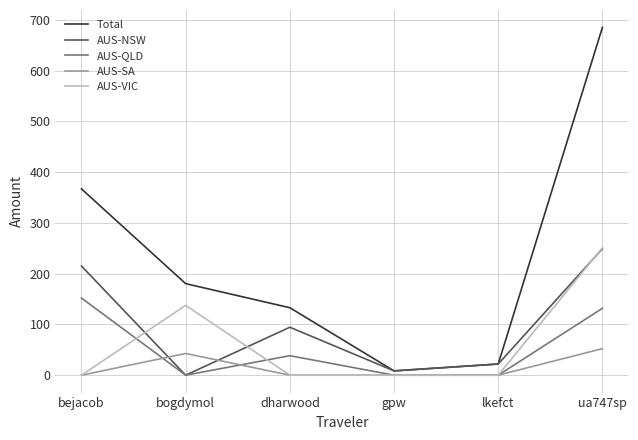

Is it true that Total equals 476.7 at ua747sp?

False